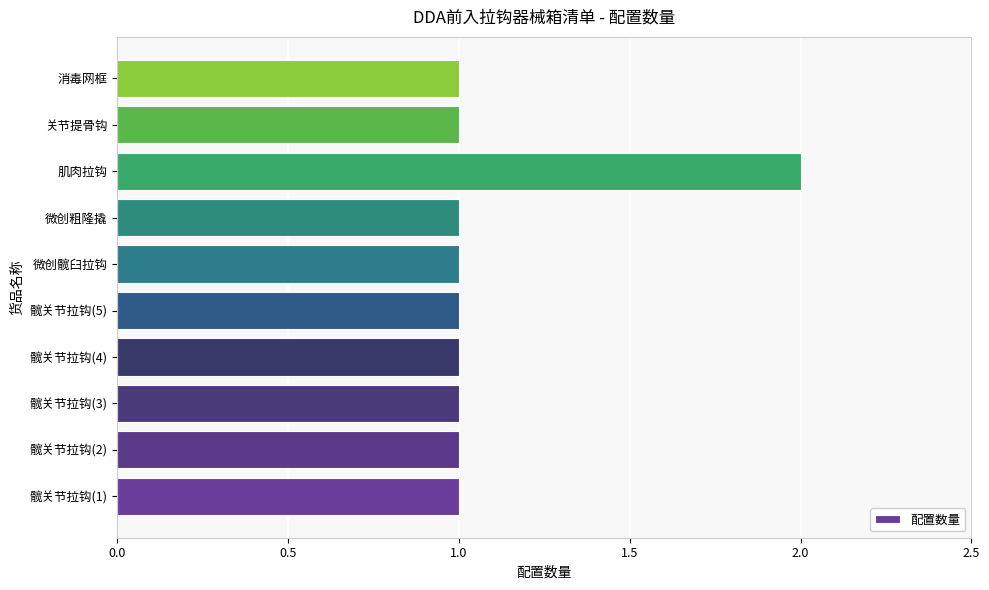

True or false: the data shows 1 at 微创髋臼拉钩.

True